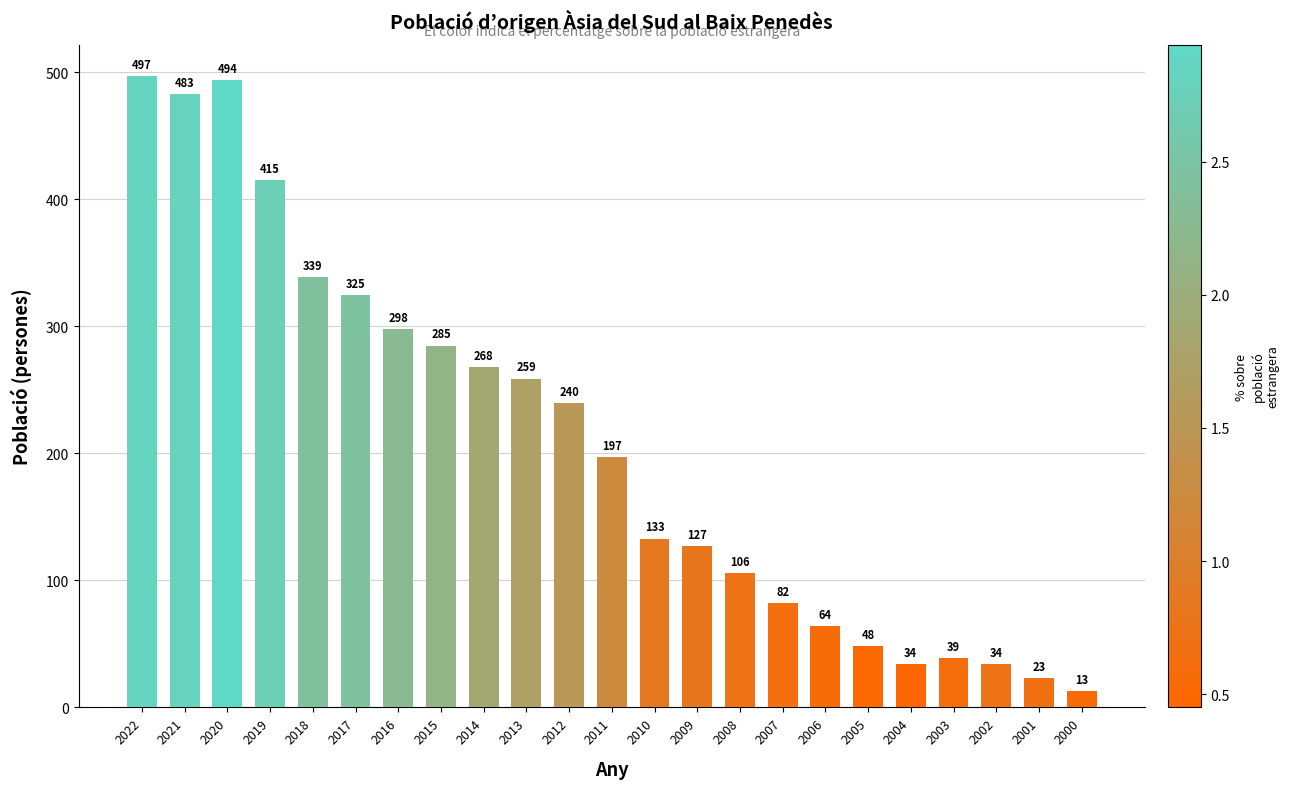

Are the bars grouped side by side (vs. stacked)?

No